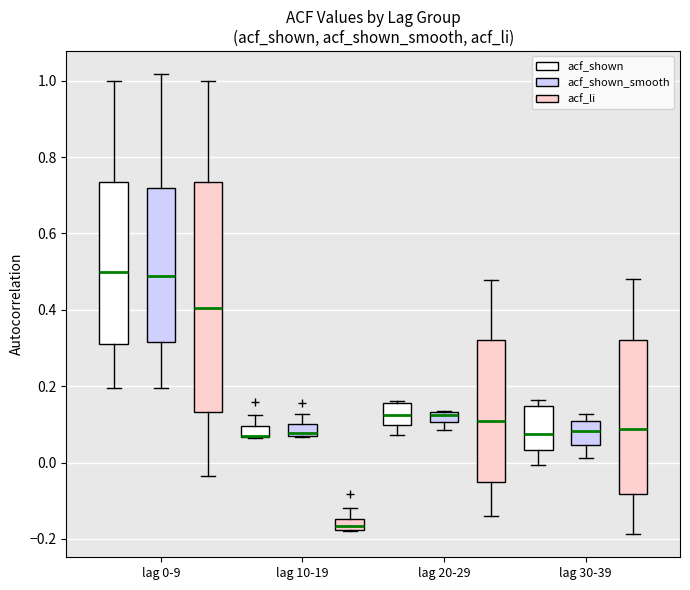

Comparing the boxes themselves (not the whiskers), which one is the tallest?

lag 0-9 (acf_li)